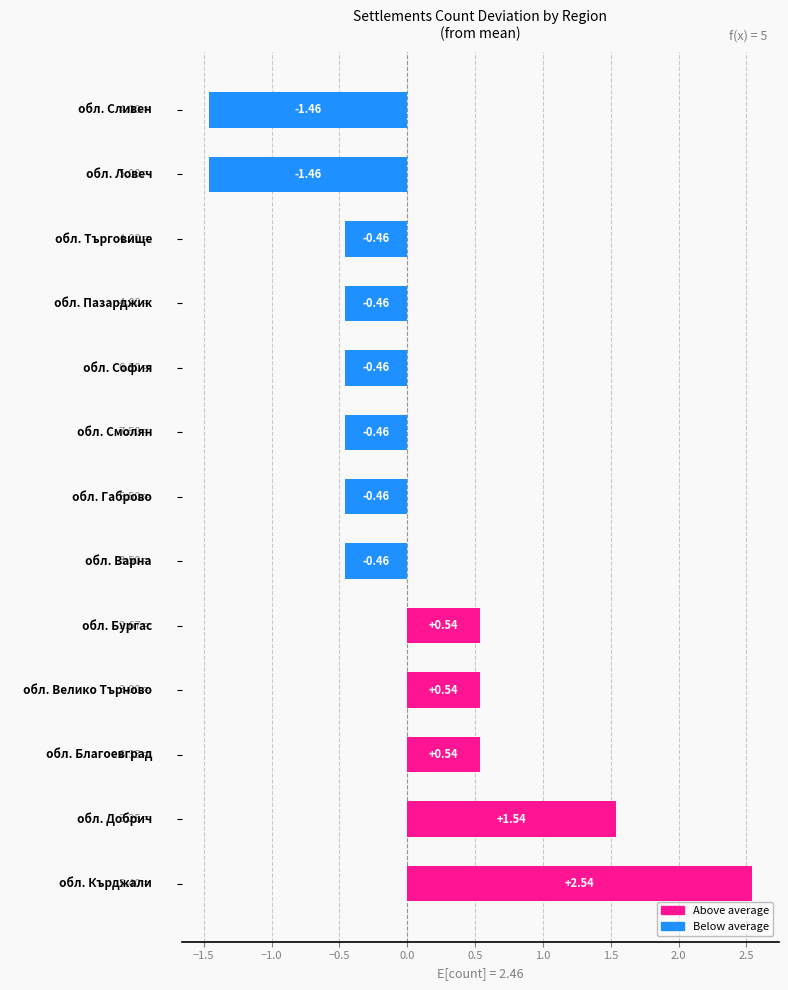

What is the difference between the maximum and minimum values?

4.0